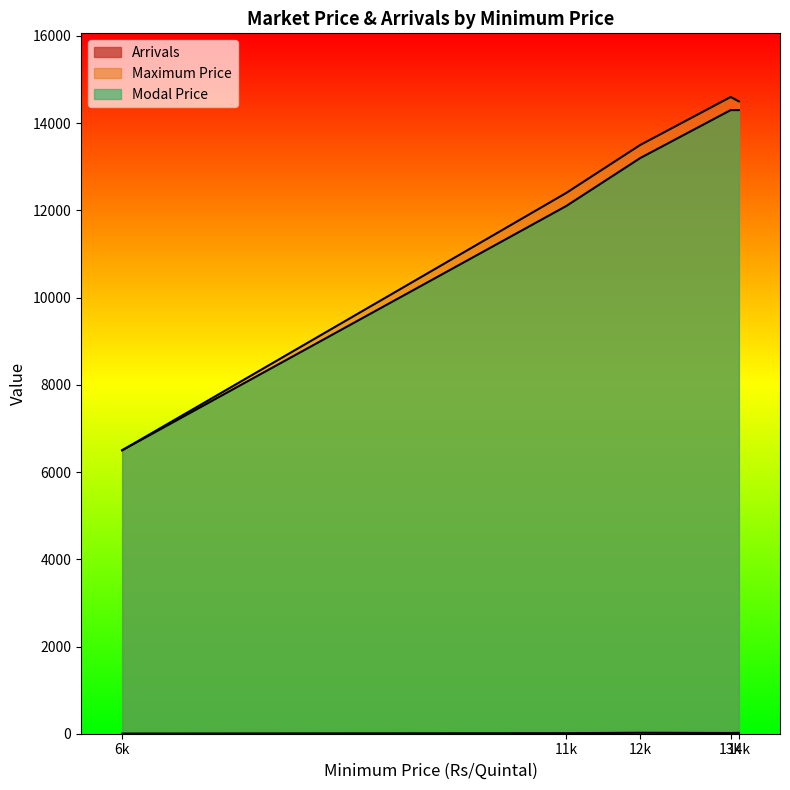

How many lines are shown in the chart?

3